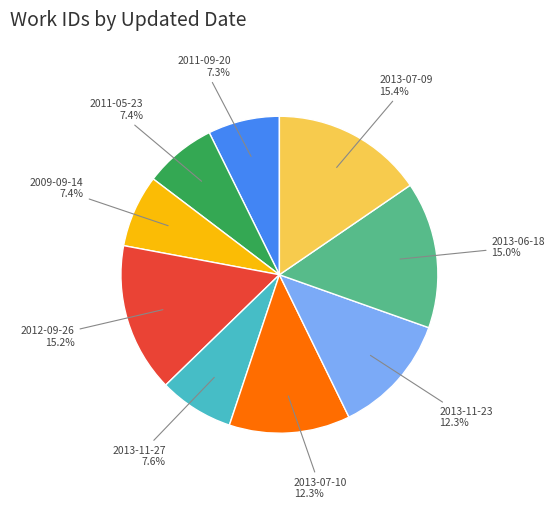

Is there a majority slice in this chart?

No